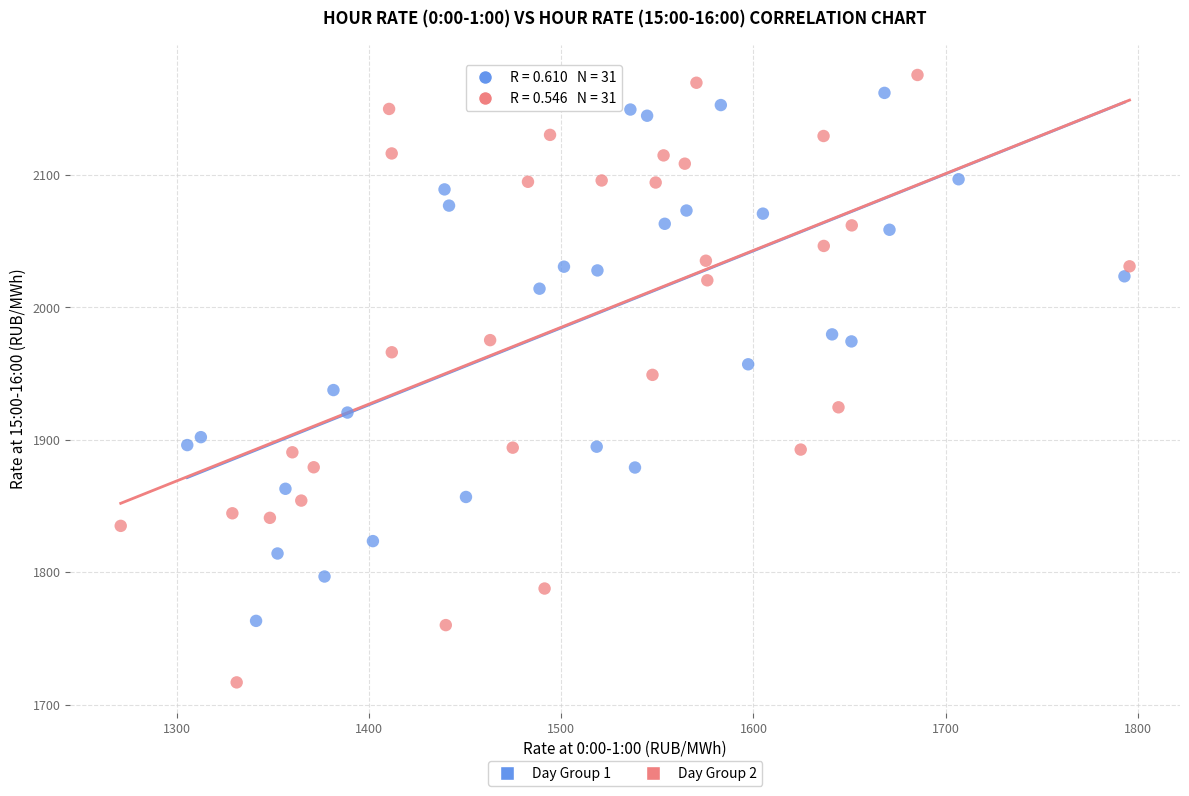

Which series has the largest Y range (max minus min)?

Day Group 2